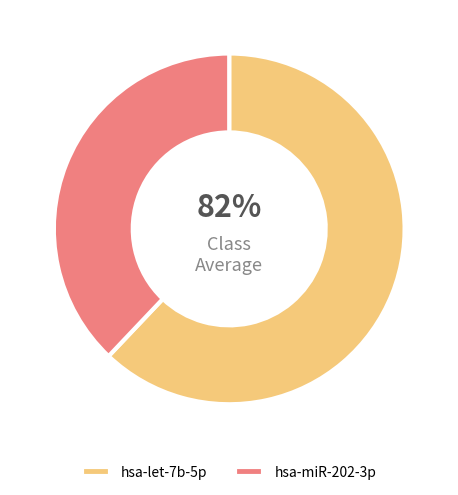

Rank the categories by value from lowest to highest.

hsa-miR-202-3p, hsa-let-7b-5p